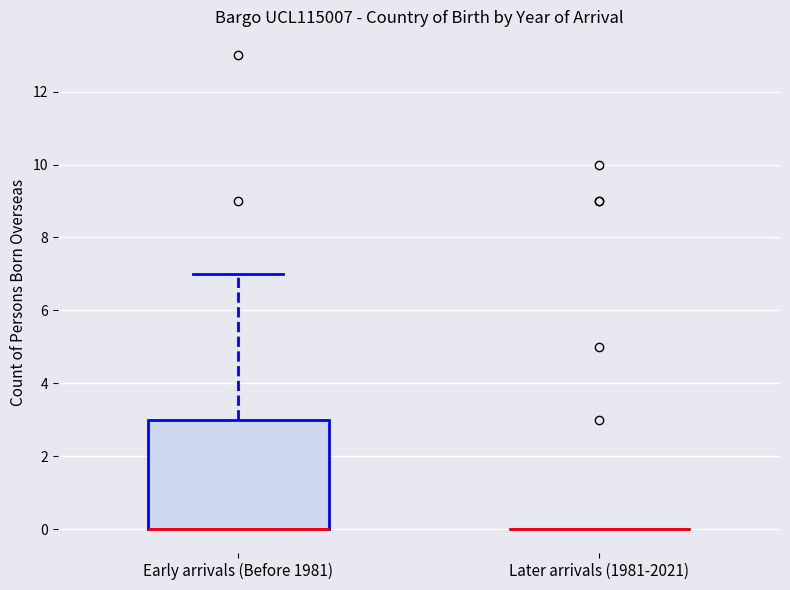

Which box is the tallest, from its lower edge to its upper edge?

Early arrivals (Before 1981)